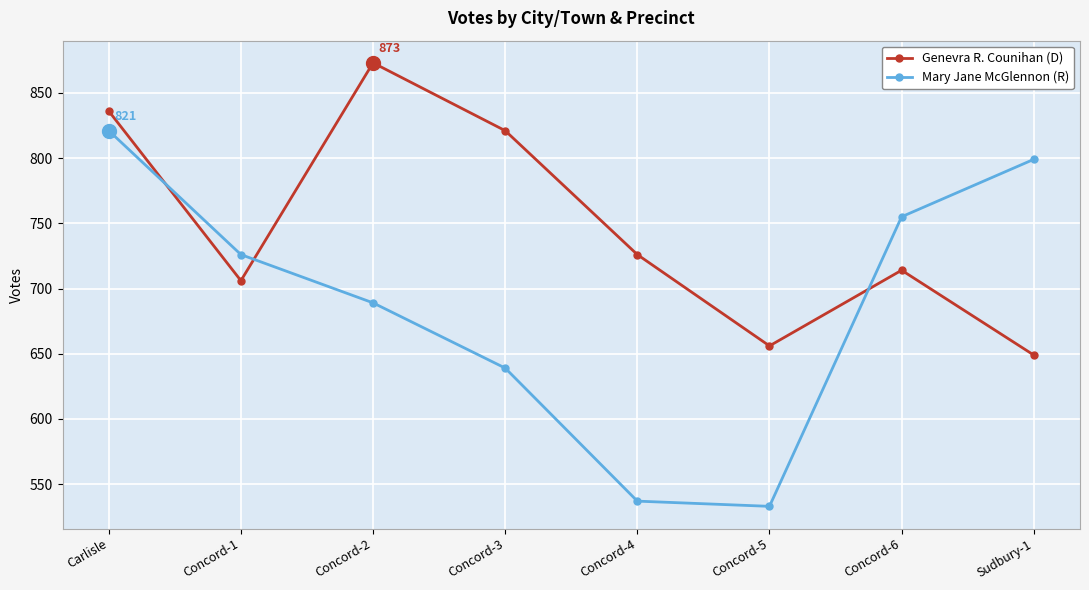

Is it true that Mary Jane McGlennon (R) equals 821 at Carlisle?

True